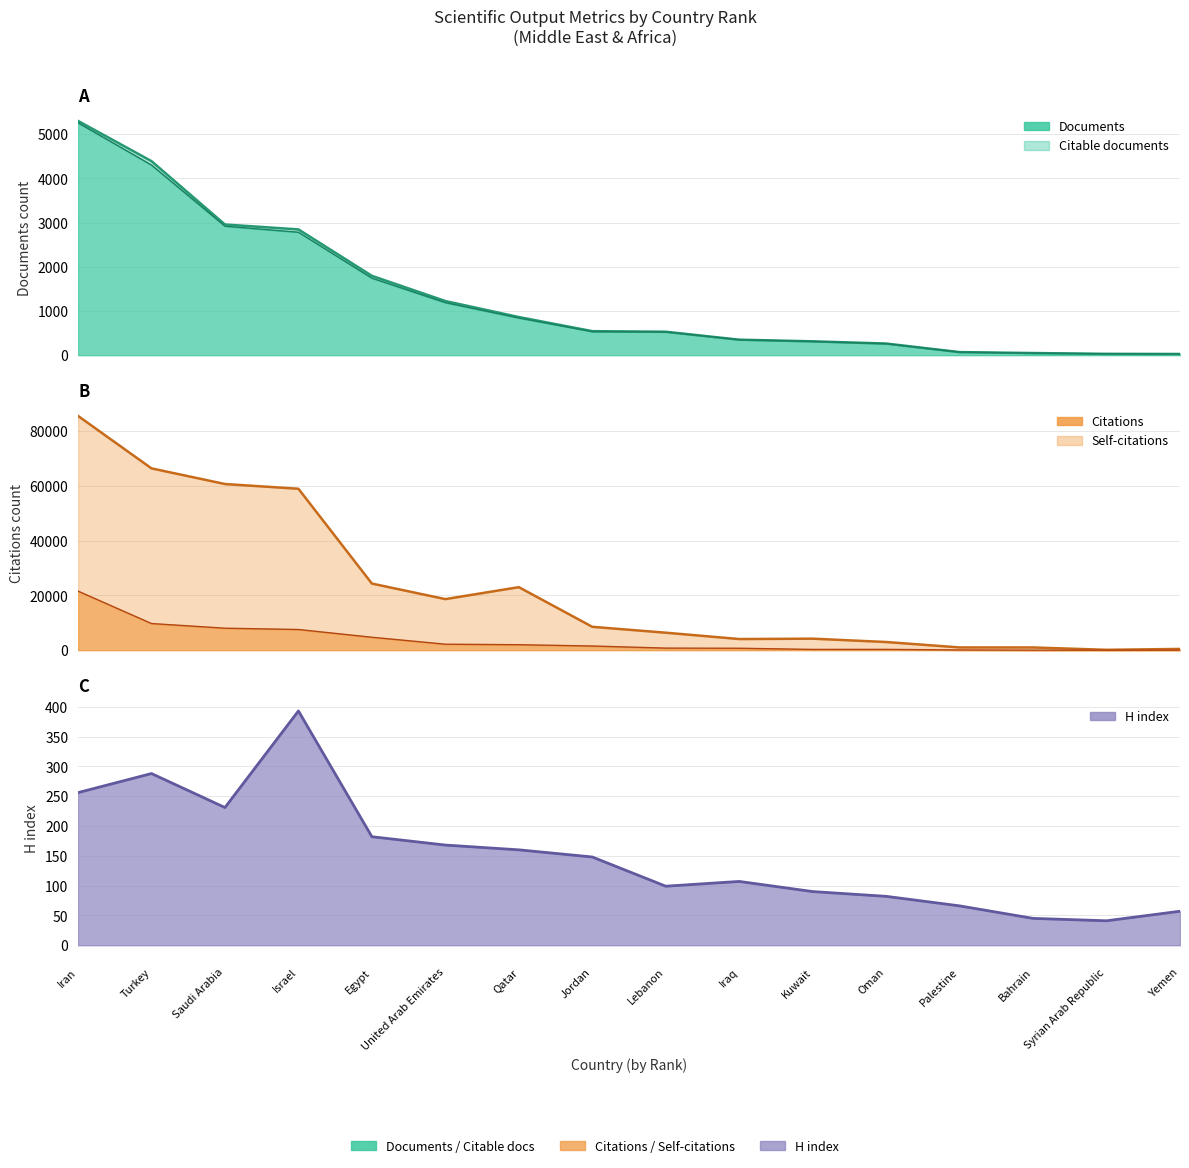

At which category does Citations reach its first local valley?

United Arab Emirates